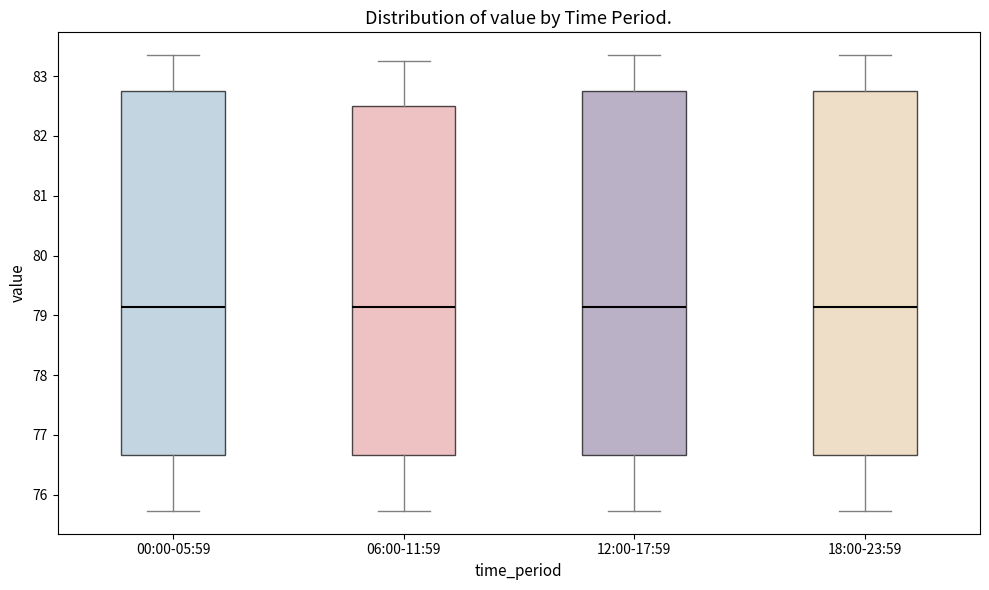

Where does the lower whisker of the box for 06:00-11:59 end on the y-axis? The values are not printed on the chart, so give them approximately, as read against the axis.

75.7